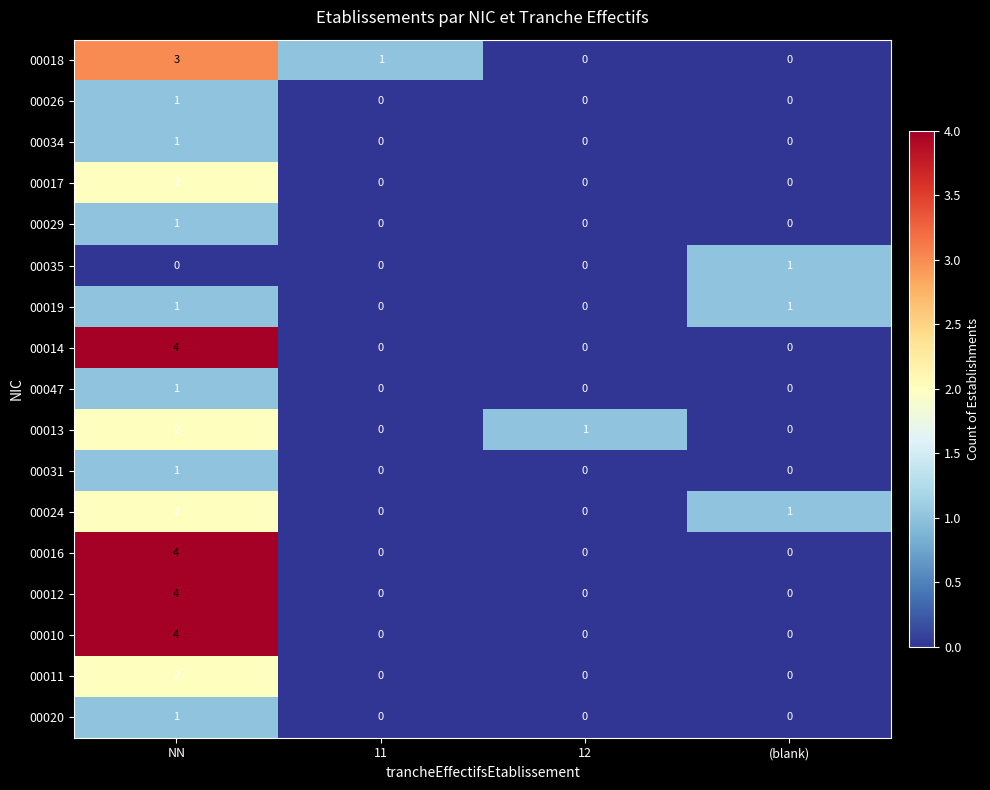

At which category does the chart reach its peak across all series?

NN